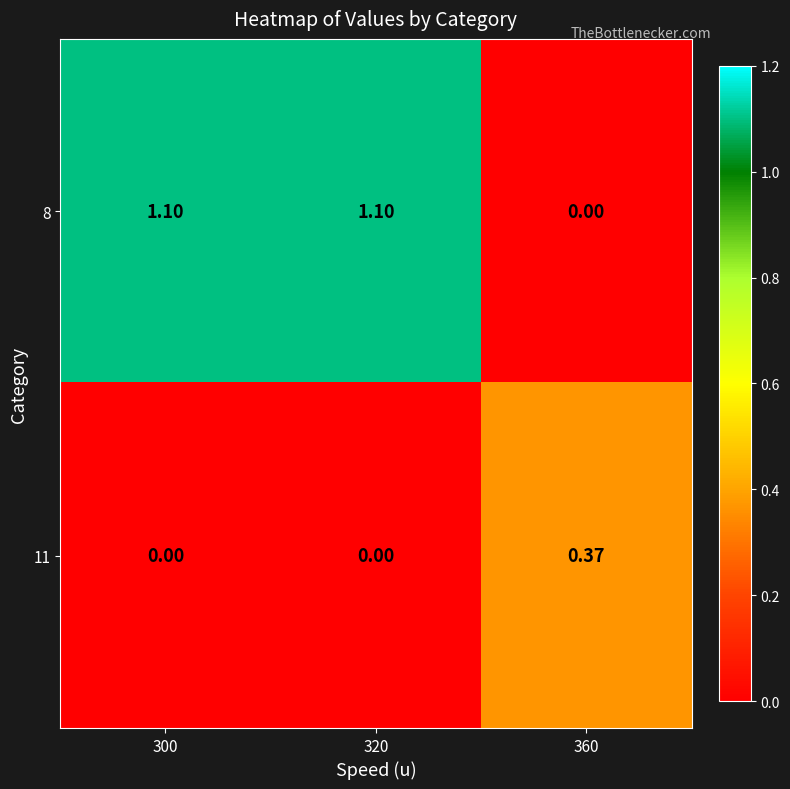

Is the value of 11 at 300 greater than the value of 8 at 320?

No